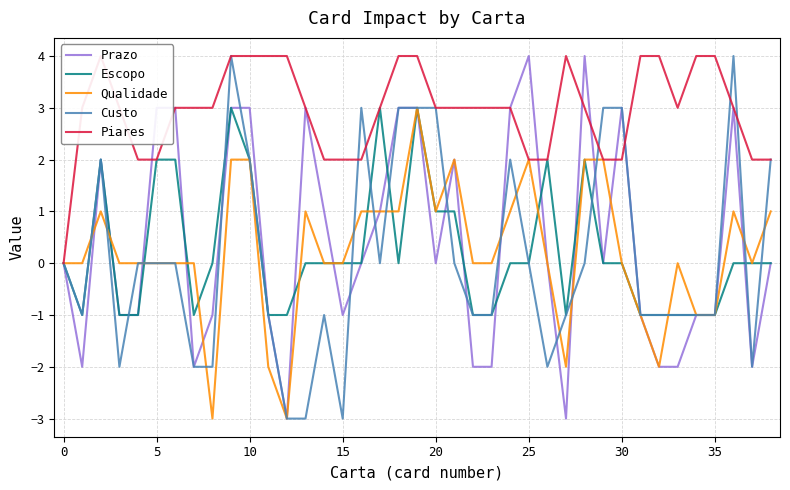

True or false: Custo has a value of -3 at 25.

False